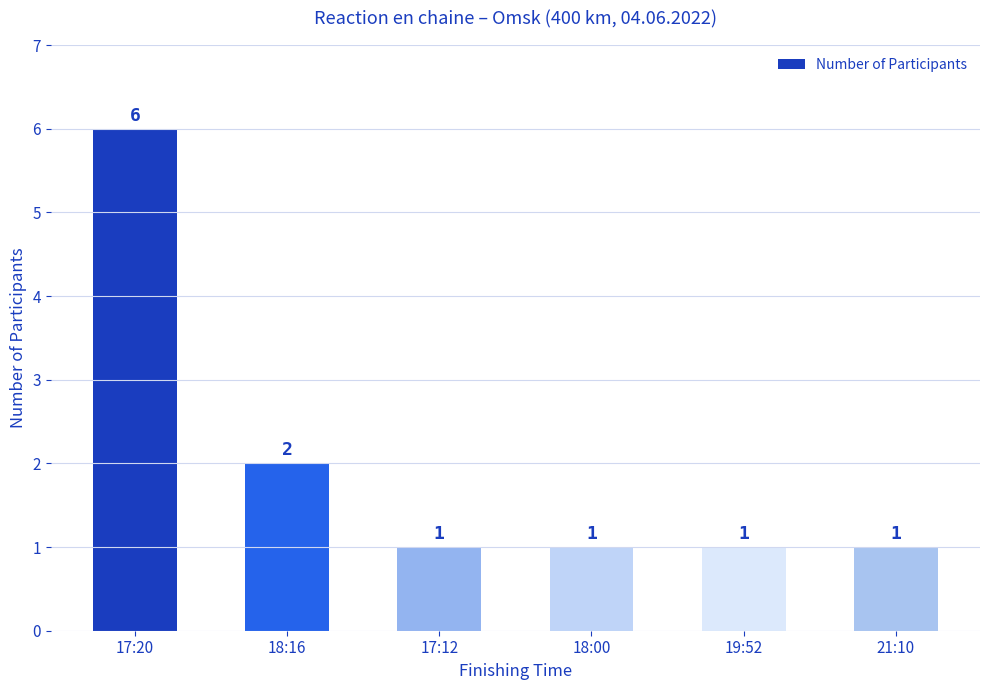

Reading left to right, transcribe all the data shown in this chart.

17:20=6	18:16=2	17:12=1	18:00=1	19:52=1	21:10=1